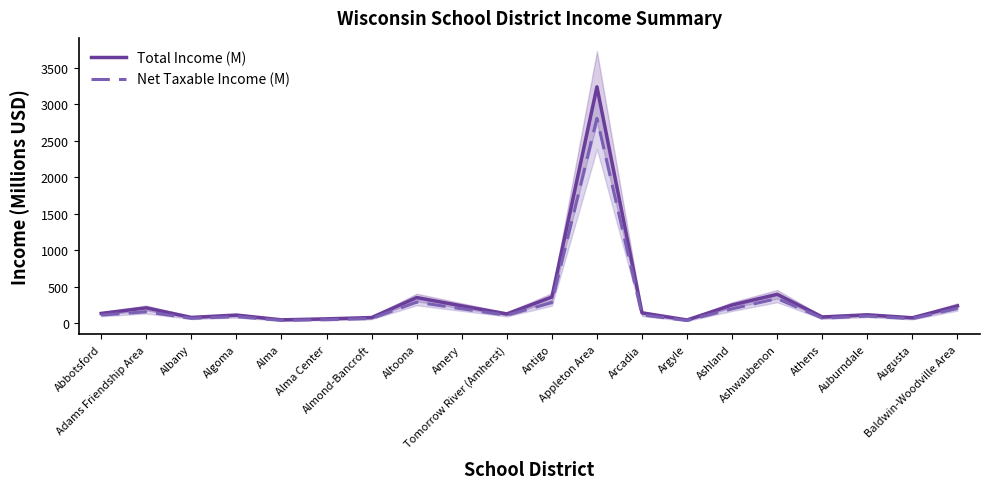

Read the Total Income (M) value at Tomorrow River (Amherst).

125.9